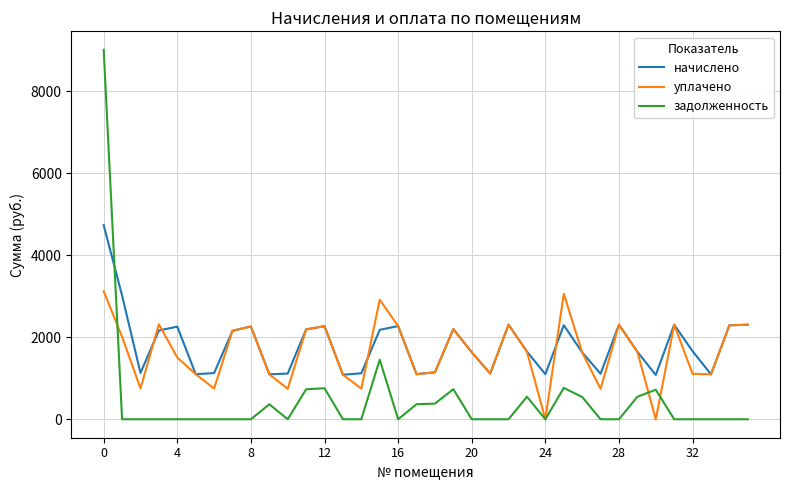

What is the highest value of the задолженность series?

9004.0